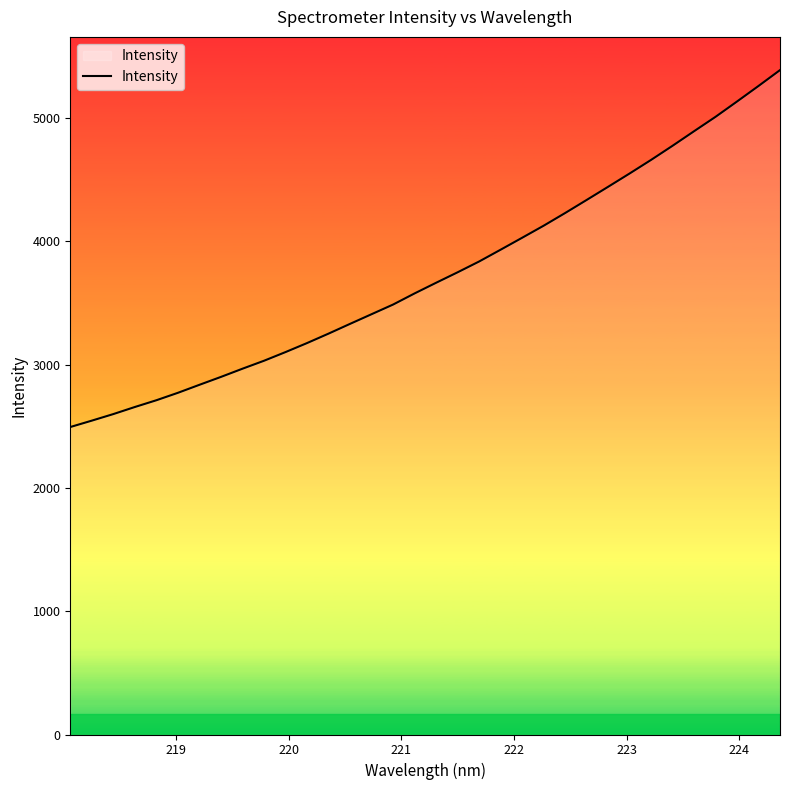

Reading left to right, extract all data points from this chart.

2494.0	2545.8	2599.0	2656.5	2711.3	2771.6	2836.5	2900.6	2967.1	3031.6	3101.9	3175.1	3251.7	3330.9	3409.2	3487.5	3577.9	3664.2	3749.1	3836.7	3932.4	4029.2	4126.9	4229.7	4335.7	4442.6	4550.5	4660.8	4775.5	4893.4	5010.2	5134.4	5260.4	5389.0